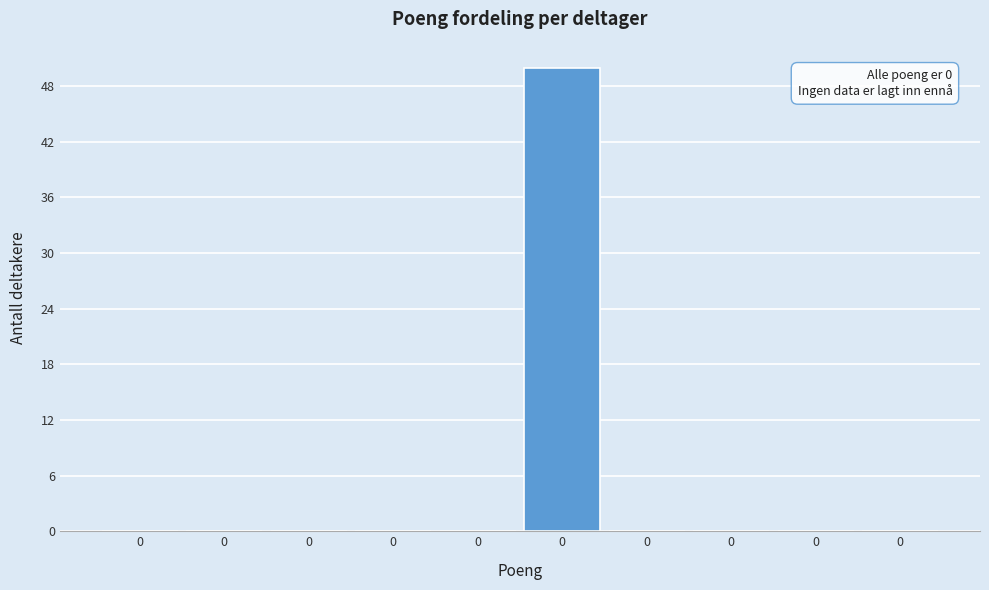

How many data points does each series have?

10